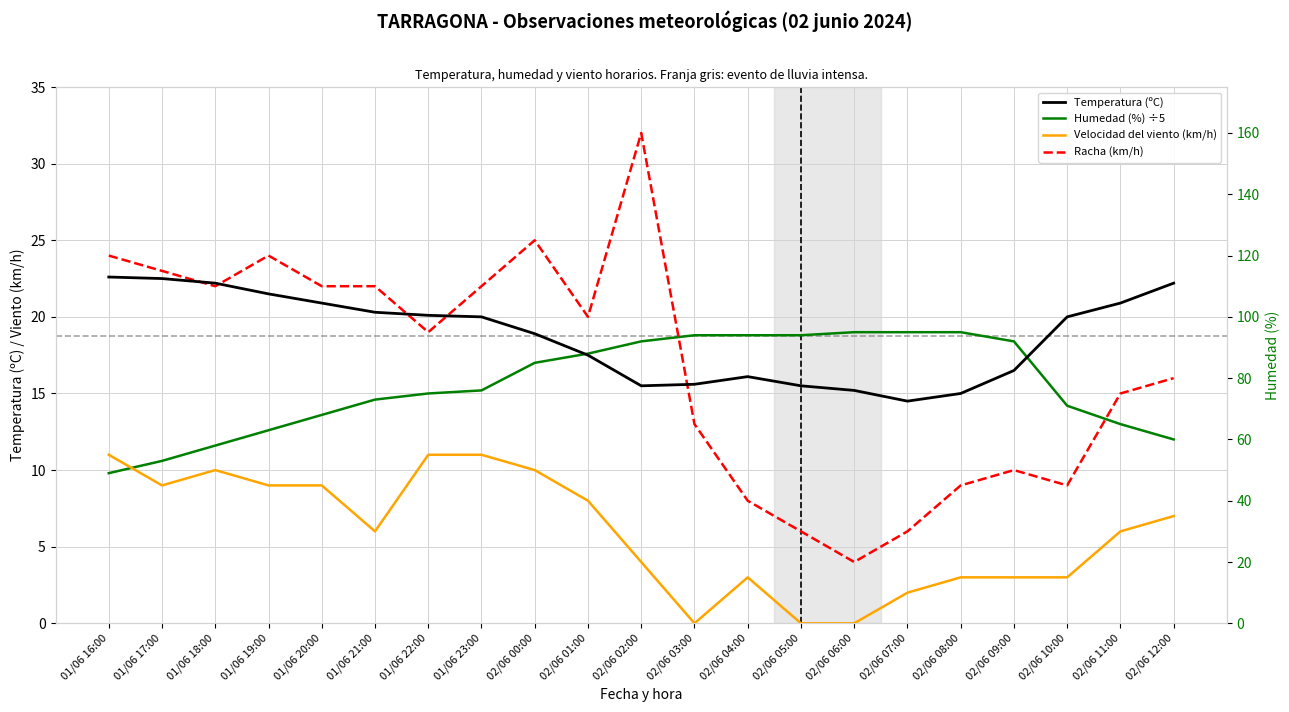

Is the value of Racha (km/h) at 01/06 21:00 greater than the value of Temperatura (ºC) at 01/06 23:00?

Yes